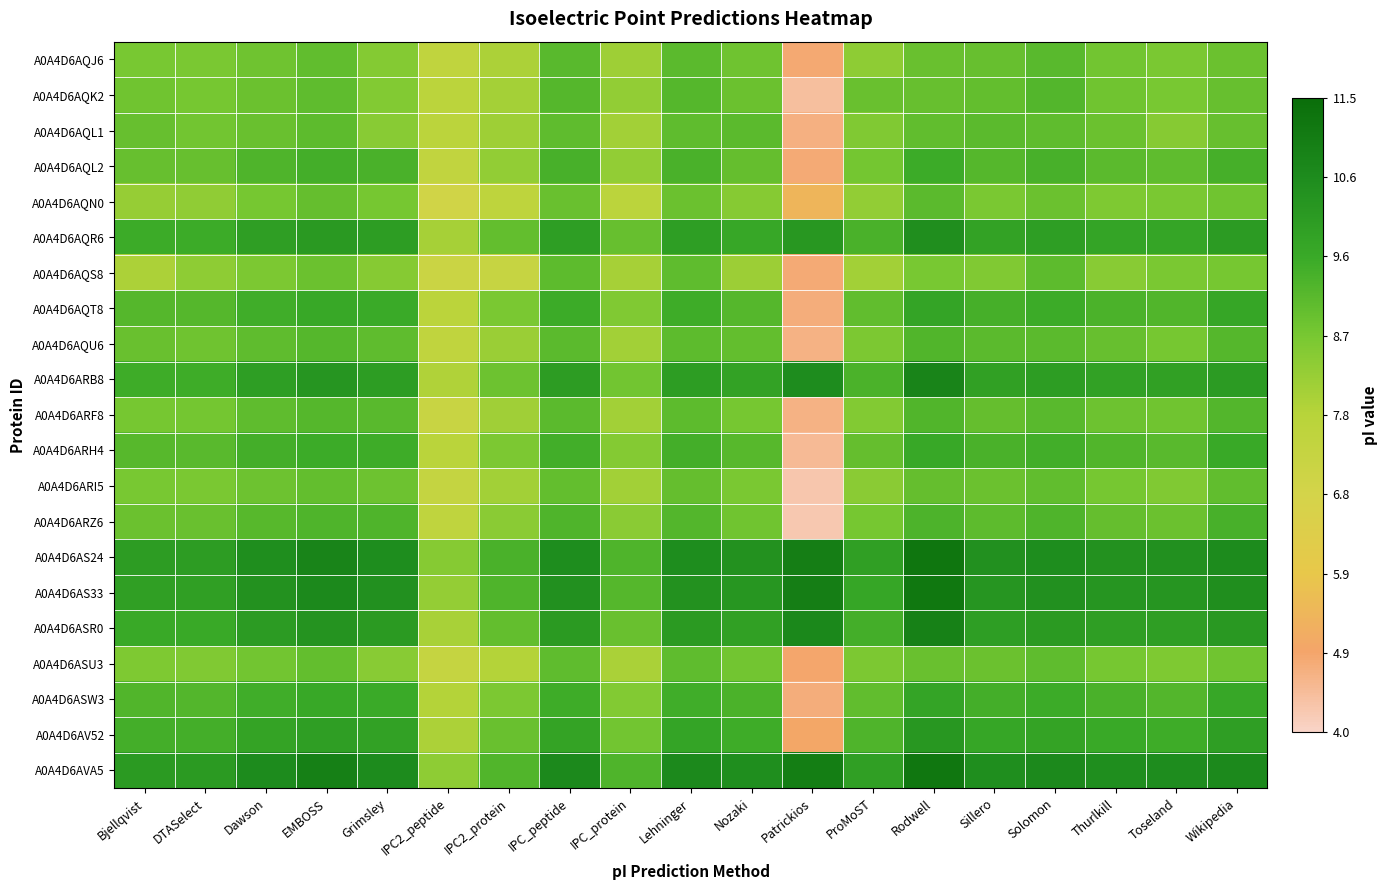

Reading left to right, transcribe all the data shown in this chart.

A0A4D6AQJ6: Bjellqvist=8.7	DTASelect=8.6	Dawson=8.8	EMBOSS=9.0	Grimsley=8.5	IPC2_peptide=7.5	IPC2_protein=7.9	IPC_peptide=9.1	IPC_protein=8.1	Lehninger=9.1	Nozaki=8.8	Patrickios=4.9	ProMoST=8.3	Rodwell=8.9	Sillero=8.9	Solomon=9.2	Thurlkill=8.8	Toseland=8.6	Wikipedia=8.9
A0A4D6AQK2: Bjellqvist=8.8	DTASelect=8.7	Dawson=8.9	EMBOSS=9.1	Grimsley=8.5	IPC2_peptide=7.6	IPC2_protein=8.0	IPC_peptide=9.2	IPC_protein=8.3	Lehninger=9.2	Nozaki=8.9	Patrickios=4.4	ProMoST=8.9	Rodwell=8.9	Sillero=9.0	Solomon=9.2	Thurlkill=8.8	Toseland=8.7	Wikipedia=8.9
A0A4D6AQL1: Bjellqvist=8.9	DTASelect=8.8	Dawson=8.9	EMBOSS=9.1	Grimsley=8.4	IPC2_peptide=7.6	IPC2_protein=8.1	IPC_peptide=9.0	IPC_protein=8.1	Lehninger=9.0	Nozaki=9.1	Patrickios=4.7	ProMoST=8.6	Rodwell=9.0	Sillero=9.1	Solomon=9.1	Thurlkill=8.9	Toseland=8.5	Wikipedia=8.9
A0A4D6AQL2: Bjellqvist=8.9	DTASelect=8.9	Dawson=9.3	EMBOSS=9.5	Grimsley=9.4	IPC2_peptide=7.5	IPC2_protein=8.3	IPC_peptide=9.4	IPC_protein=8.3	Lehninger=9.4	Nozaki=9.0	Patrickios=4.8	ProMoST=8.7	Rodwell=9.6	Sillero=9.2	Solomon=9.4	Thurlkill=9.1	Toseland=9.1	Wikipedia=9.4
A0A4D6AQN0: Bjellqvist=8.2	DTASelect=8.3	Dawson=8.7	EMBOSS=9.0	Grimsley=8.7	IPC2_peptide=7.0	IPC2_protein=7.5	IPC_peptide=8.9	IPC_protein=7.6	Lehninger=8.9	Nozaki=8.5	Patrickios=5.4	ProMoST=8.3	Rodwell=9.1	Sillero=8.6	Solomon=8.9	Thurlkill=8.6	Toseland=8.6	Wikipedia=8.8
A0A4D6AQR6: Bjellqvist=9.6	DTASelect=9.6	Dawson=10.0	EMBOSS=10.1	Grimsley=10.0	IPC2_peptide=8.0	IPC2_protein=9.0	IPC_peptide=10.0	IPC_protein=8.9	Lehninger=10.0	Nozaki=9.7	Patrickios=10.2	ProMoST=9.4	Rodwell=10.5	Sillero=9.9	Solomon=10.0	Thurlkill=9.8	Toseland=9.8	Wikipedia=10.1
A0A4D6AQS8: Bjellqvist=7.9	DTASelect=8.3	Dawson=8.6	EMBOSS=8.9	Grimsley=8.5	IPC2_peptide=7.2	IPC2_protein=7.3	IPC_peptide=9.1	IPC_protein=8.0	Lehninger=9.1	Nozaki=8.2	Patrickios=4.8	ProMoST=8.1	Rodwell=8.7	Sillero=8.6	Solomon=9.1	Thurlkill=8.4	Toseland=8.6	Wikipedia=8.7
A0A4D6AQT8: Bjellqvist=9.2	DTASelect=9.2	Dawson=9.5	EMBOSS=9.7	Grimsley=9.6	IPC2_peptide=7.6	IPC2_protein=8.6	IPC_peptide=9.6	IPC_protein=8.6	Lehninger=9.6	Nozaki=9.2	Patrickios=4.8	ProMoST=9.0	Rodwell=9.8	Sillero=9.4	Solomon=9.6	Thurlkill=9.4	Toseland=9.3	Wikipedia=9.7
A0A4D6AQU6: Bjellqvist=8.9	DTASelect=8.8	Dawson=9.1	EMBOSS=9.2	Grimsley=9.0	IPC2_peptide=7.5	IPC2_protein=8.2	IPC_peptide=9.1	IPC_protein=8.1	Lehninger=9.1	Nozaki=9.0	Patrickios=4.7	ProMoST=8.6	Rodwell=9.3	Sillero=9.1	Solomon=9.1	Thurlkill=8.9	Toseland=8.7	Wikipedia=9.2
A0A4D6ARB8: Bjellqvist=9.5	DTASelect=9.6	Dawson=10.0	EMBOSS=10.3	Grimsley=10.0	IPC2_peptide=7.8	IPC2_protein=8.8	IPC_peptide=10.0	IPC_protein=8.8	Lehninger=10.0	Nozaki=9.8	Patrickios=10.5	ProMoST=9.4	Rodwell=10.8	Sillero=9.9	Solomon=10.0	Thurlkill=9.9	Toseland=9.9	Wikipedia=10.1
A0A4D6ARF8: Bjellqvist=8.7	DTASelect=8.7	Dawson=9.0	EMBOSS=9.2	Grimsley=9.1	IPC2_peptide=7.2	IPC2_protein=8.1	IPC_peptide=9.1	IPC_protein=8.1	Lehninger=9.1	Nozaki=8.7	Patrickios=4.7	ProMoST=8.5	Rodwell=9.3	Sillero=9.0	Solomon=9.1	Thurlkill=8.9	Toseland=8.8	Wikipedia=9.2
A0A4D6ARH4: Bjellqvist=9.2	DTASelect=9.2	Dawson=9.5	EMBOSS=9.6	Grimsley=9.5	IPC2_peptide=7.7	IPC2_protein=8.6	IPC_peptide=9.5	IPC_protein=8.5	Lehninger=9.5	Nozaki=9.2	Patrickios=4.5	ProMoST=9.0	Rodwell=9.7	Sillero=9.4	Solomon=9.5	Thurlkill=9.3	Toseland=9.1	Wikipedia=9.6
A0A4D6ARI5: Bjellqvist=8.7	DTASelect=8.6	Dawson=8.9	EMBOSS=9.0	Grimsley=8.9	IPC2_peptide=7.3	IPC2_protein=8.1	IPC_peptide=9.0	IPC_protein=8.1	Lehninger=9.0	Nozaki=8.6	Patrickios=4.3	ProMoST=8.4	Rodwell=9.0	Sillero=8.9	Solomon=9.0	Thurlkill=8.7	Toseland=8.6	Wikipedia=9.0
A0A4D6ARZ6: Bjellqvist=8.9	DTASelect=8.9	Dawson=9.2	EMBOSS=9.3	Grimsley=9.3	IPC2_peptide=7.5	IPC2_protein=8.4	IPC_peptide=9.3	IPC_protein=8.4	Lehninger=9.2	Nozaki=8.8	Patrickios=4.2	ProMoST=8.7	Rodwell=9.3	Sillero=9.1	Solomon=9.3	Thurlkill=9.0	Toseland=8.9	Wikipedia=9.4
A0A4D6AS24: Bjellqvist=10.1	DTASelect=10.1	Dawson=10.5	EMBOSS=10.8	Grimsley=10.5	IPC2_peptide=8.5	IPC2_protein=9.4	IPC_peptide=10.5	IPC_protein=9.3	Lehninger=10.5	Nozaki=10.4	Patrickios=11.0	ProMoST=9.9	Rodwell=11.2	Sillero=10.4	Solomon=10.5	Thurlkill=10.4	Toseland=10.4	Wikipedia=10.6
A0A4D6AS33: Bjellqvist=9.9	DTASelect=9.9	Dawson=10.4	EMBOSS=10.6	Grimsley=10.4	IPC2_peptide=8.3	IPC2_protein=9.3	IPC_peptide=10.4	IPC_protein=9.2	Lehninger=10.4	Nozaki=10.2	Patrickios=10.9	ProMoST=9.7	Rodwell=11.2	Sillero=10.3	Solomon=10.4	Thurlkill=10.2	Toseland=10.3	Wikipedia=10.5
A0A4D6ASR0: Bjellqvist=9.6	DTASelect=9.6	Dawson=10.1	EMBOSS=10.3	Grimsley=10.1	IPC2_peptide=8.0	IPC2_protein=9.0	IPC_peptide=10.1	IPC_protein=8.9	Lehninger=10.1	Nozaki=9.9	Patrickios=10.7	ProMoST=9.5	Rodwell=10.9	Sillero=10.0	Solomon=10.1	Thurlkill=10.0	Toseland=10.0	Wikipedia=10.2
A0A4D6ASU3: Bjellqvist=8.6	DTASelect=8.6	Dawson=8.8	EMBOSS=9.0	Grimsley=8.4	IPC2_peptide=7.3	IPC2_protein=7.8	IPC_peptide=9.0	IPC_protein=8.0	Lehninger=9.0	Nozaki=8.8	Patrickios=4.9	ProMoST=8.6	Rodwell=8.9	Sillero=8.9	Solomon=9.1	Thurlkill=8.7	Toseland=8.6	Wikipedia=8.8
A0A4D6ASW3: Bjellqvist=9.3	DTASelect=9.2	Dawson=9.5	EMBOSS=9.7	Grimsley=9.6	IPC2_peptide=7.8	IPC2_protein=8.6	IPC_peptide=9.6	IPC_protein=8.5	Lehninger=9.5	Nozaki=9.3	Patrickios=4.8	ProMoST=9.0	Rodwell=9.8	Sillero=9.5	Solomon=9.6	Thurlkill=9.4	Toseland=9.2	Wikipedia=9.7
A0A4D6AV52: Bjellqvist=9.5	DTASelect=9.5	Dawson=9.8	EMBOSS=10.0	Grimsley=9.9	IPC2_peptide=7.9	IPC2_protein=8.9	IPC_peptide=9.8	IPC_protein=8.8	Lehninger=9.8	Nozaki=9.5	Patrickios=5.0	ProMoST=9.3	Rodwell=10.2	Sillero=9.7	Solomon=9.8	Thurlkill=9.6	Toseland=9.5	Wikipedia=10.0
A0A4D6AVA5: Bjellqvist=10.1	DTASelect=10.1	Dawson=10.6	EMBOSS=10.9	Grimsley=10.6	IPC2_peptide=8.4	IPC2_protein=9.3	IPC_peptide=10.6	IPC_protein=9.3	Lehninger=10.6	Nozaki=10.5	Patrickios=11.0	ProMoST=9.9	Rodwell=11.2	Sillero=10.5	Solomon=10.6	Thurlkill=10.5	Toseland=10.5	Wikipedia=10.6